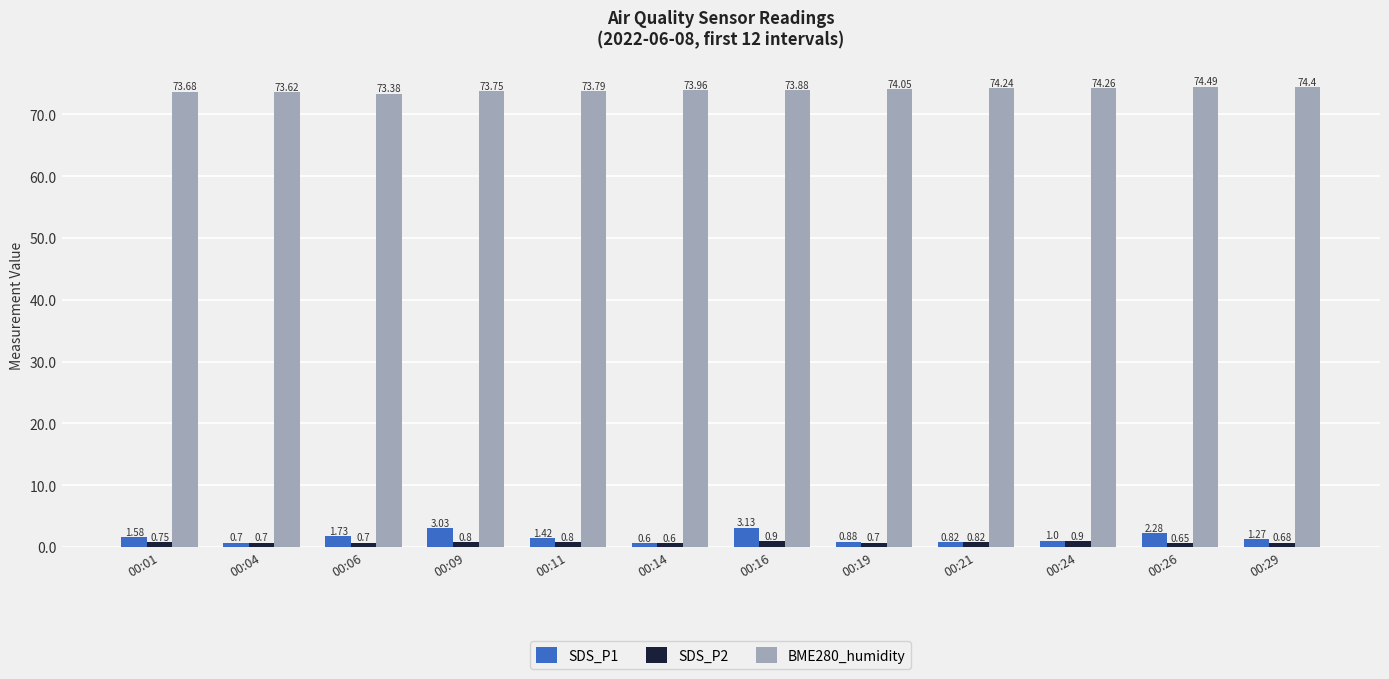

What is the sum of the SDS_P1 values at 00:09 and 00:16?

6.2